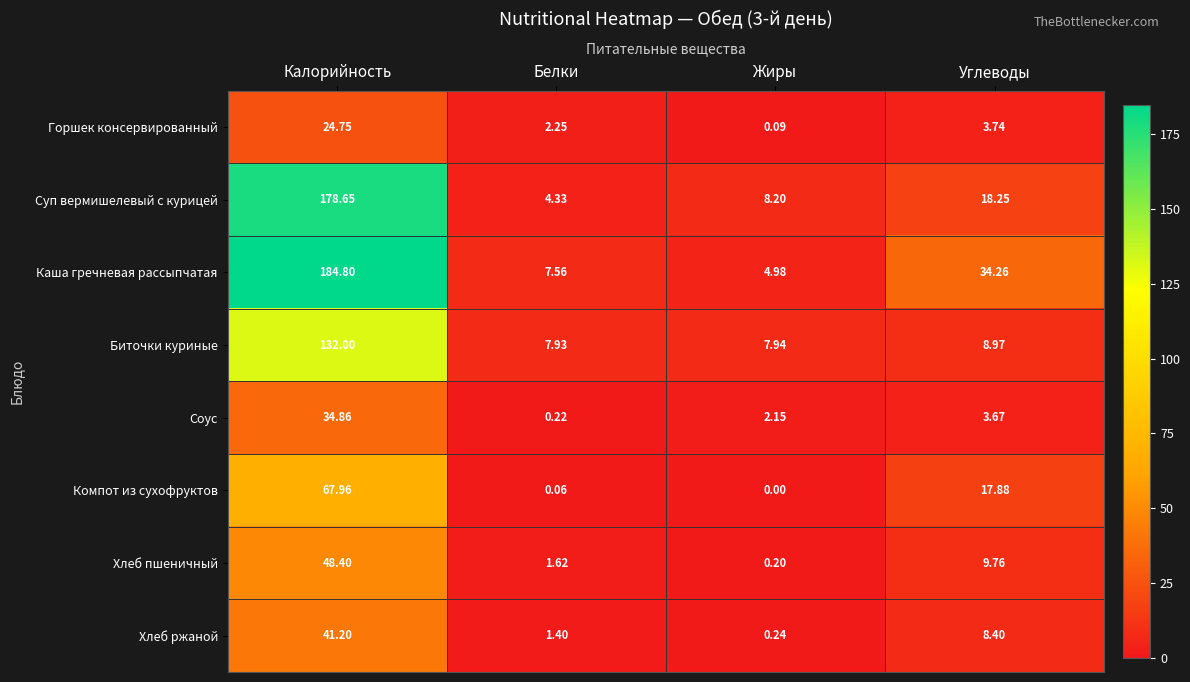

Rank the categories by Хлеб пшеничный value from highest to lowest.

Калорийность, Углеводы, Белки, Жиры